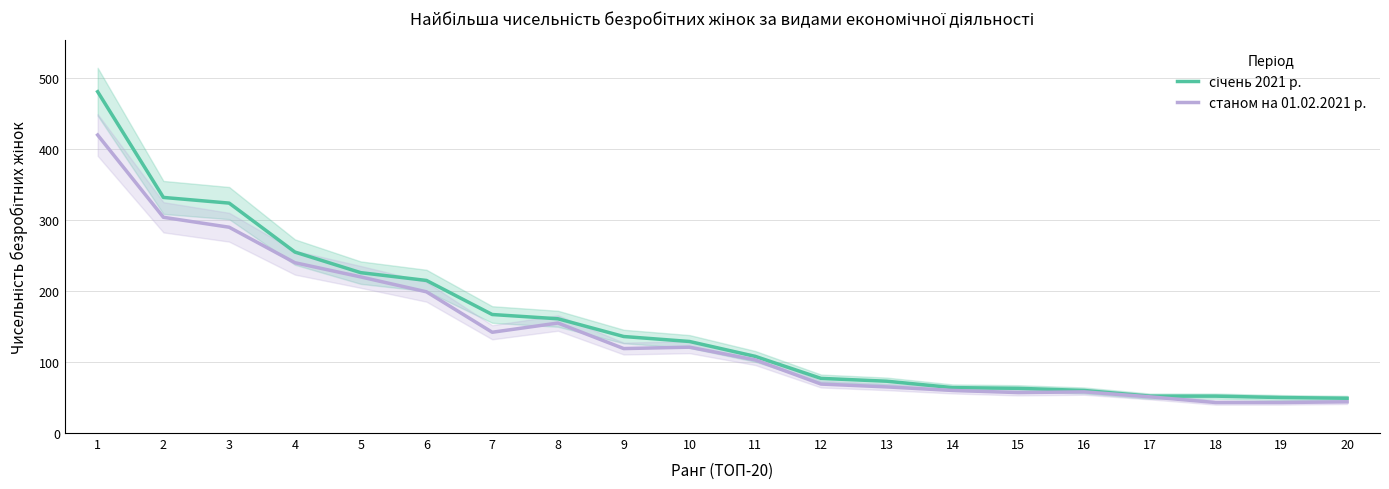

At which category is the sum across all series the highest?

1